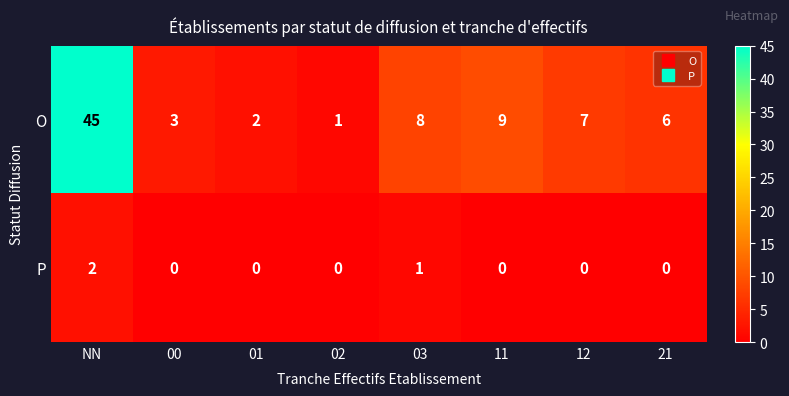

How many values in the P series exceed 0?

2